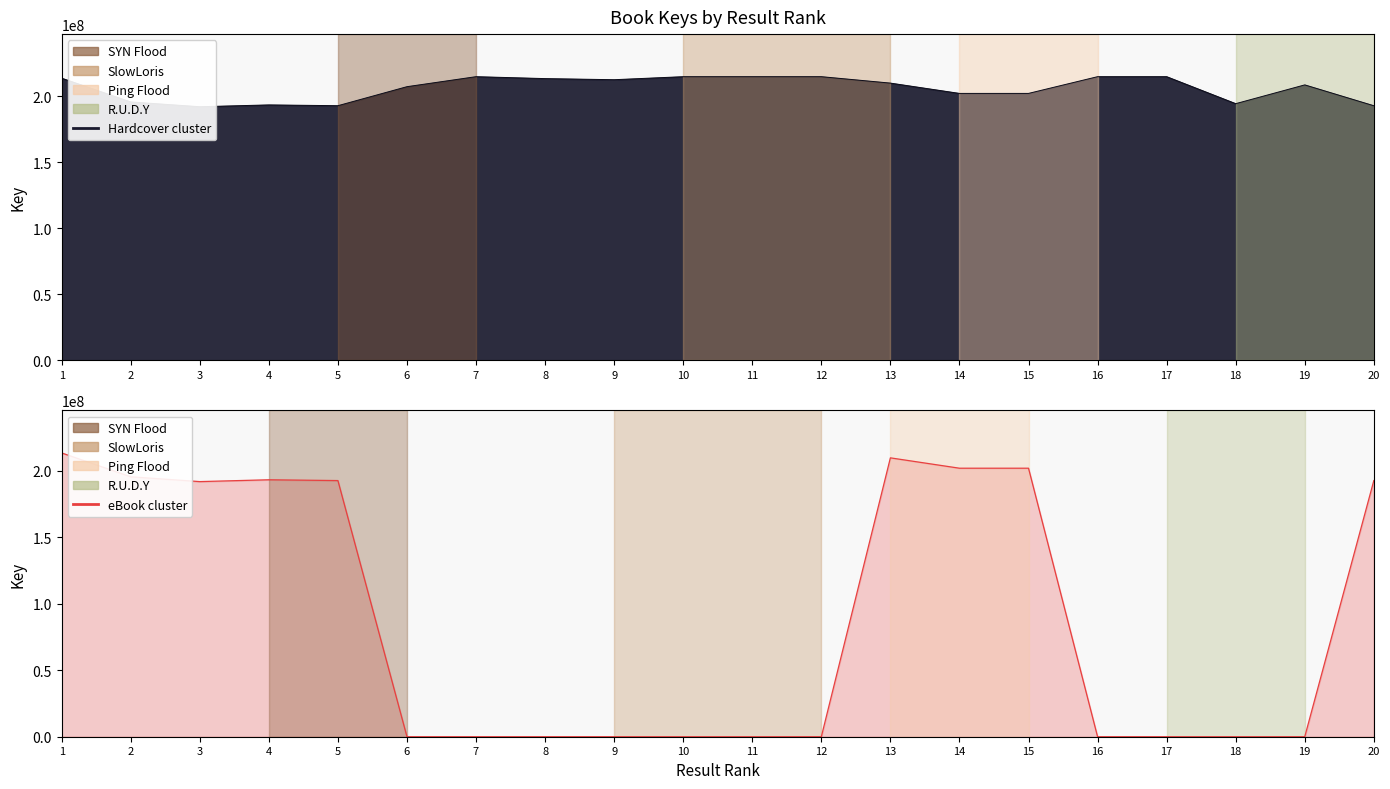

Which label corresponds to the smallest value in the chart?

6